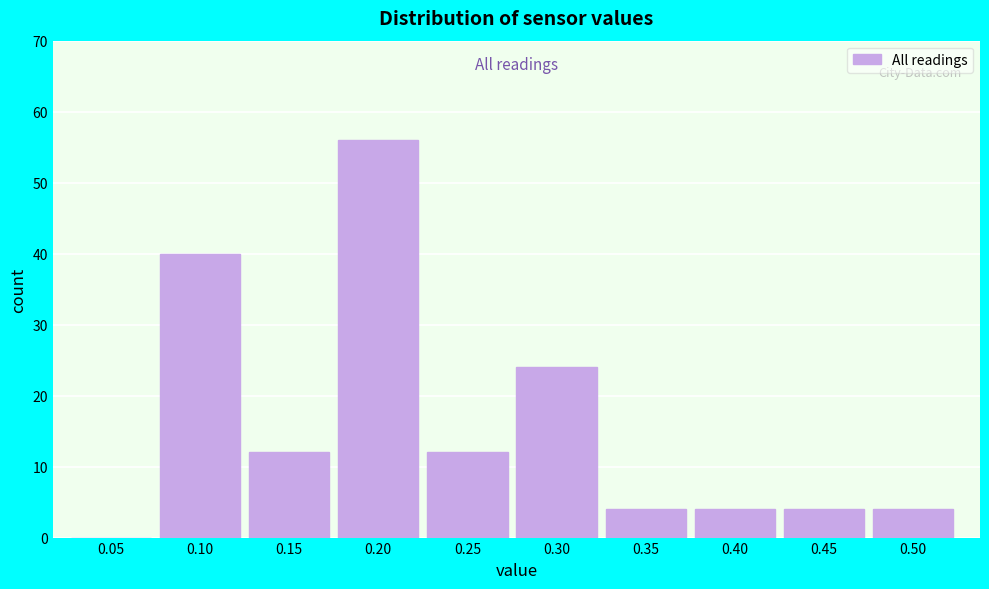

Reading left to right, transcribe all the data shown in this chart.

0.05=0	0.10=40	0.15=12	0.20=56	0.25=12	0.30=24	0.35=4	0.40=4	0.45=4	0.50=4